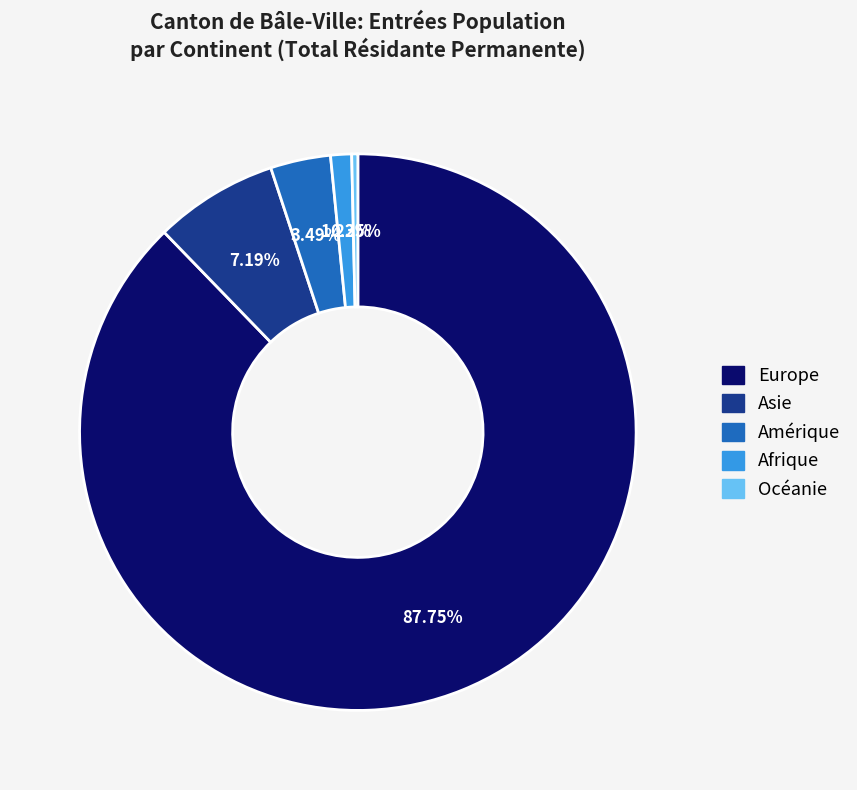

How many segments does this pie chart have?

5